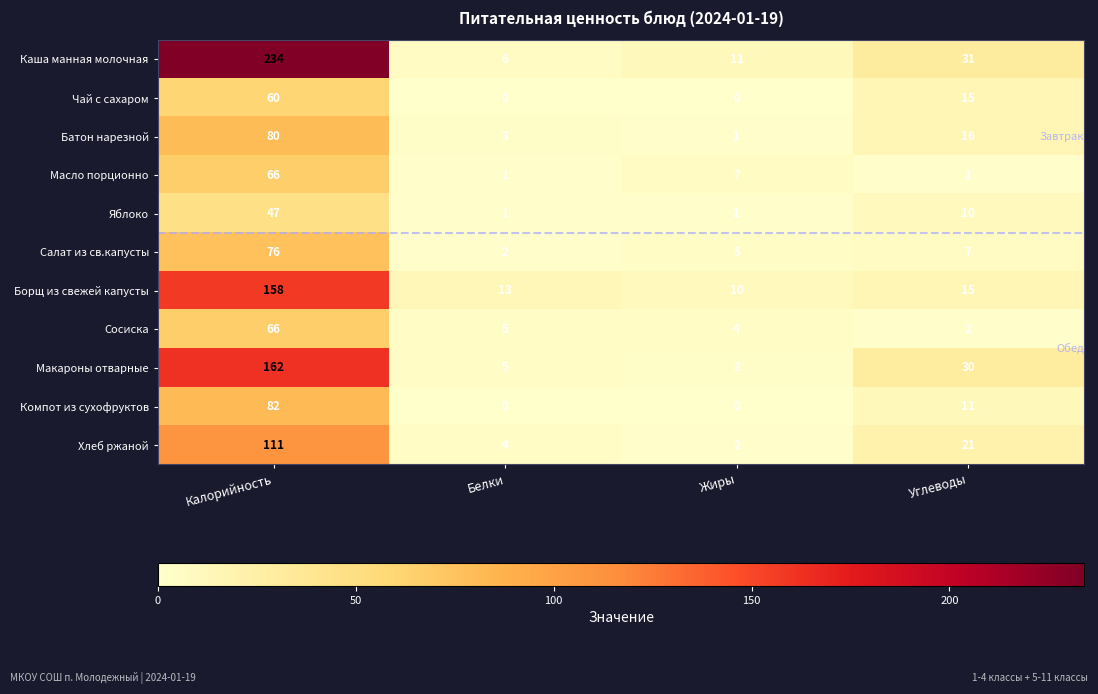

How many data points does each series have?

4